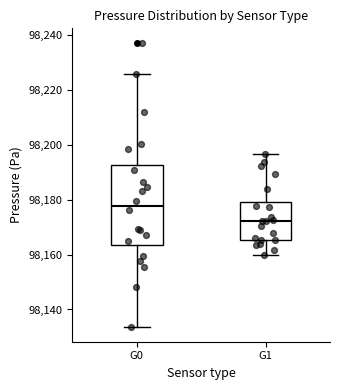

Which box has the lowest median line?

G1